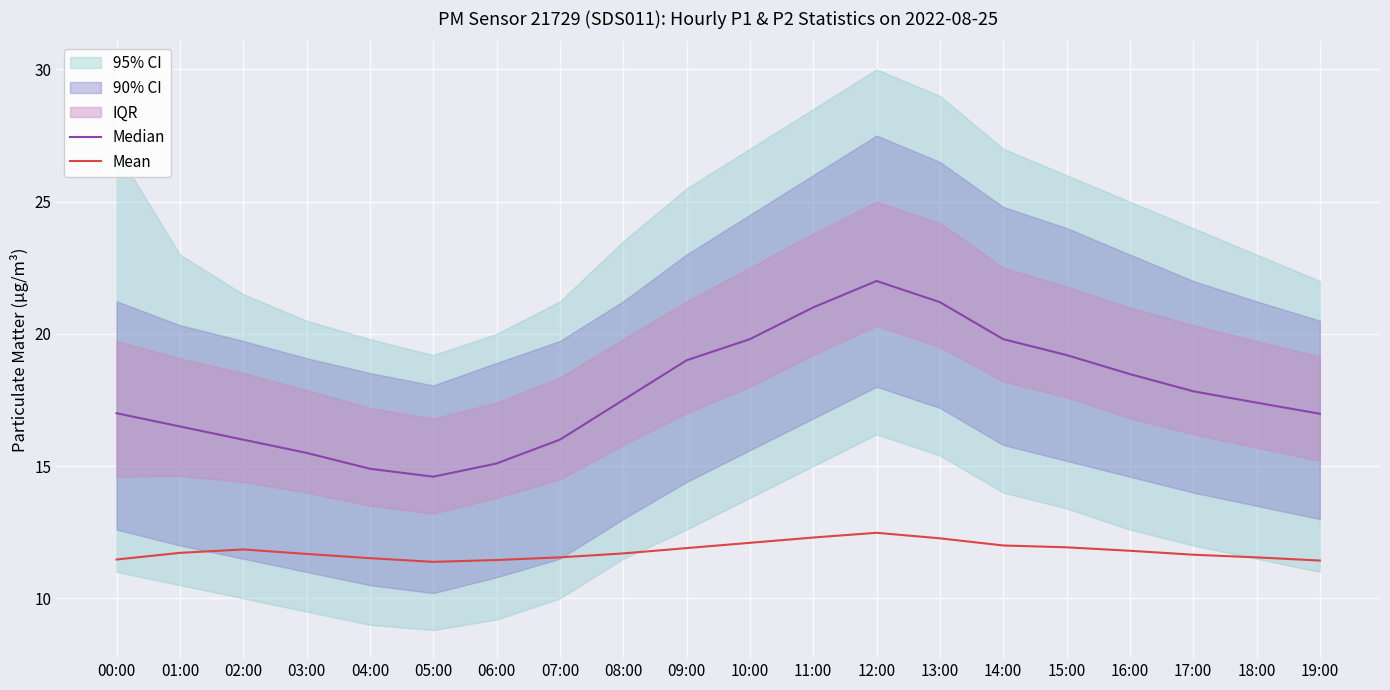

What position from the right is 05:00?

15